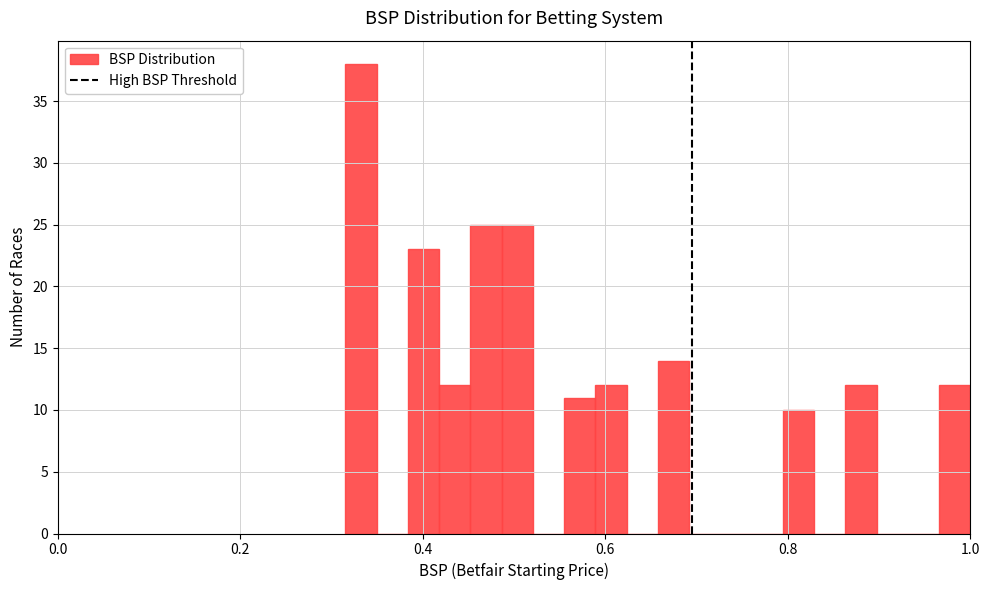

Around what value on the x-axis is the tallest bar? Give the approximate position of its centre, as read against the axis.

0.34